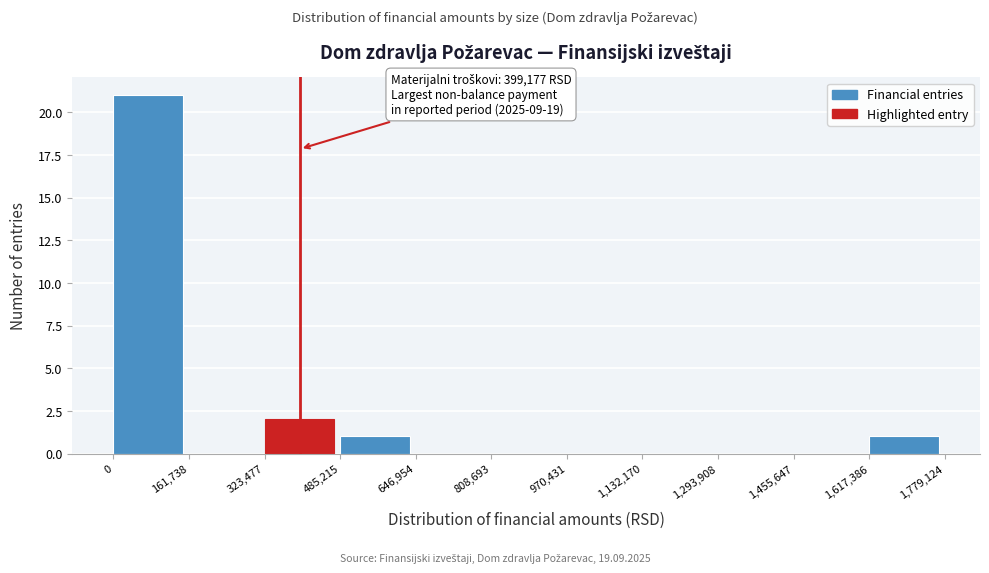

Which range on the x-axis has the tallest bar?

0 to 161,738